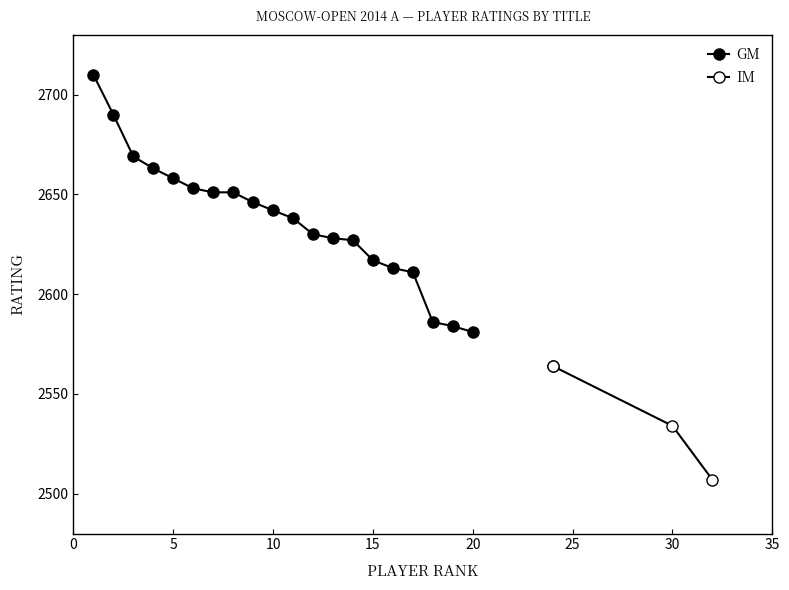

What is the maximum value shown in the chart?

2710